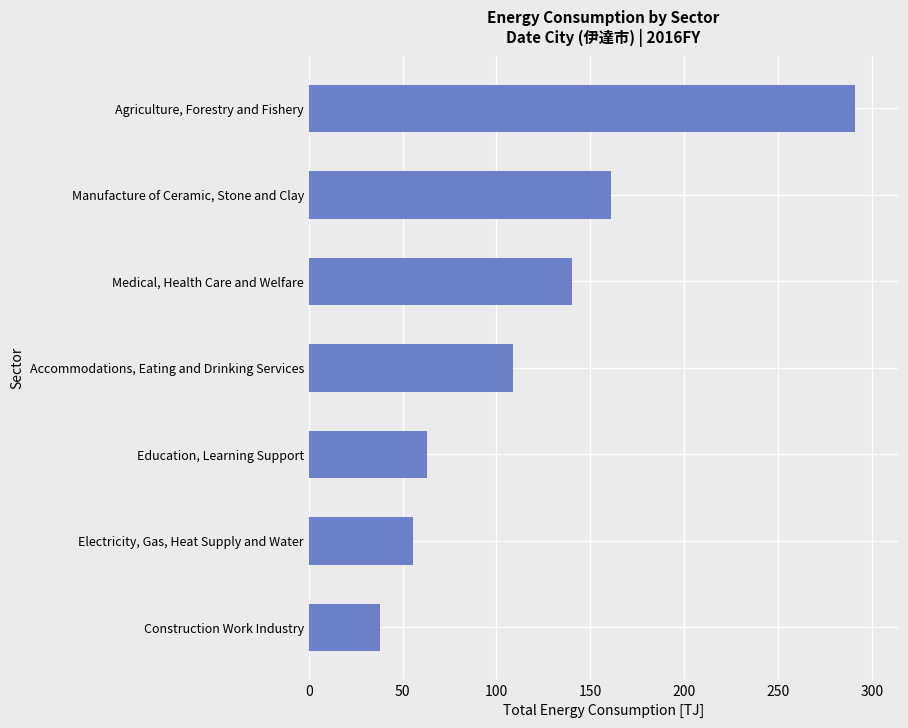

Reading bottom to top, extract all data points from this chart.

Construction Work Industry=38.1	Electricity, Gas, Heat Supply and Water=55.7	Education, Learning Support=62.9	Accommodations, Eating and Drinking Services=108.9	Medical, Health Care and Welfare=140.0	Manufacture of Ceramic, Stone and Clay=161.2	Agriculture, Forestry and Fishery=290.9